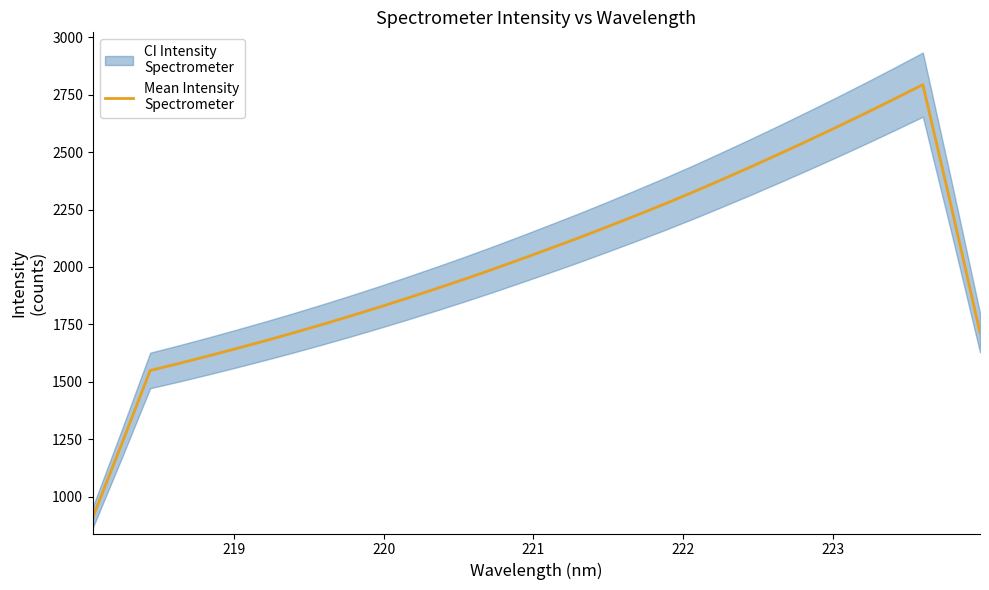

What is the difference between the maximum and minimum values?

1882.2